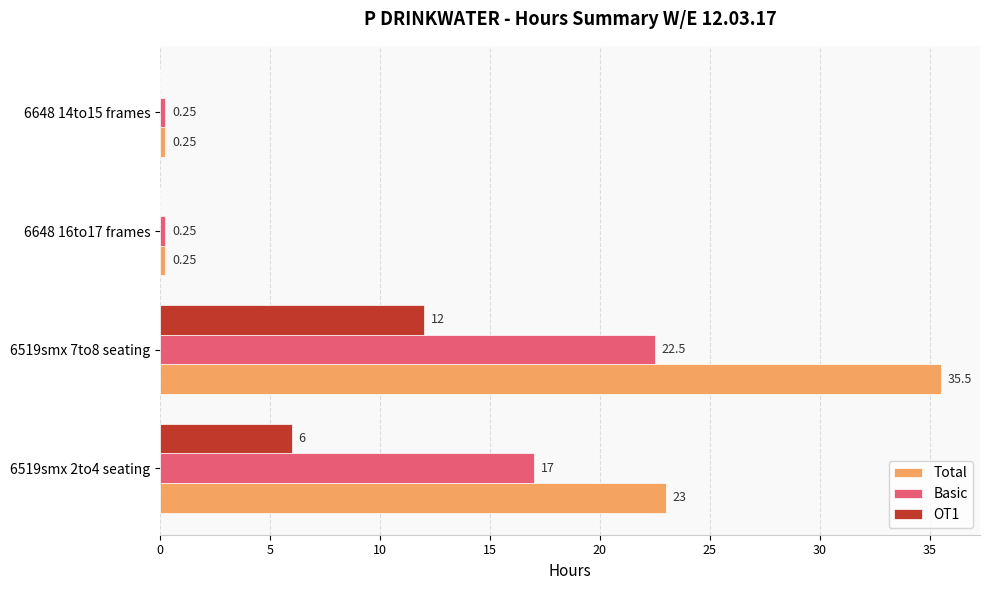

How many distinct data groups are displayed?

3